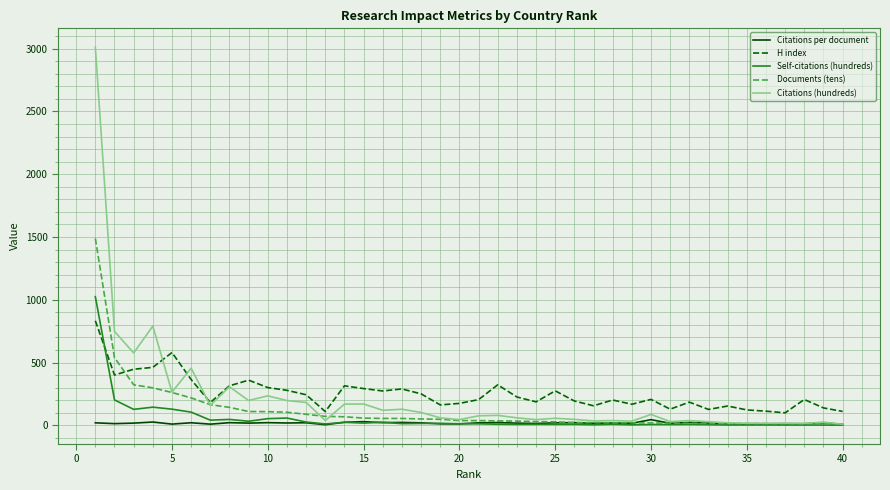

True or false: H index and Citations per document cross at least once.

False